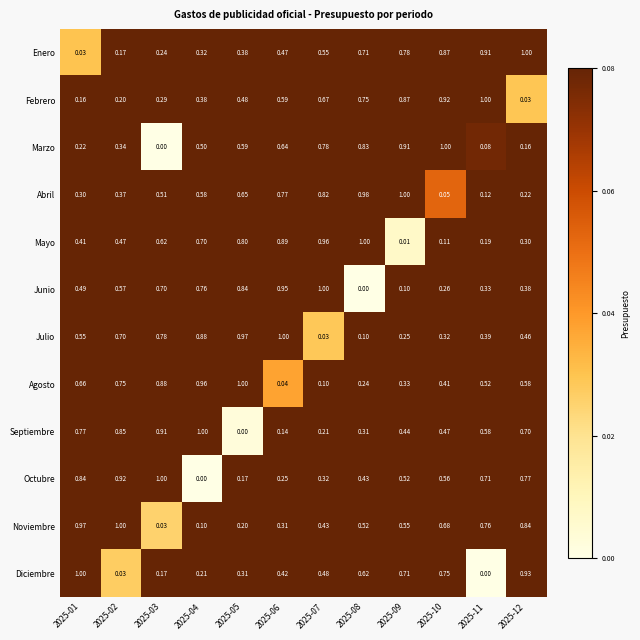

Rank the series at 2025-04 from lowest to highest value.

Octubre, Noviembre, Diciembre, Enero, Febrero, Marzo, Abril, Mayo, Junio, Julio, Agosto, Septiembre